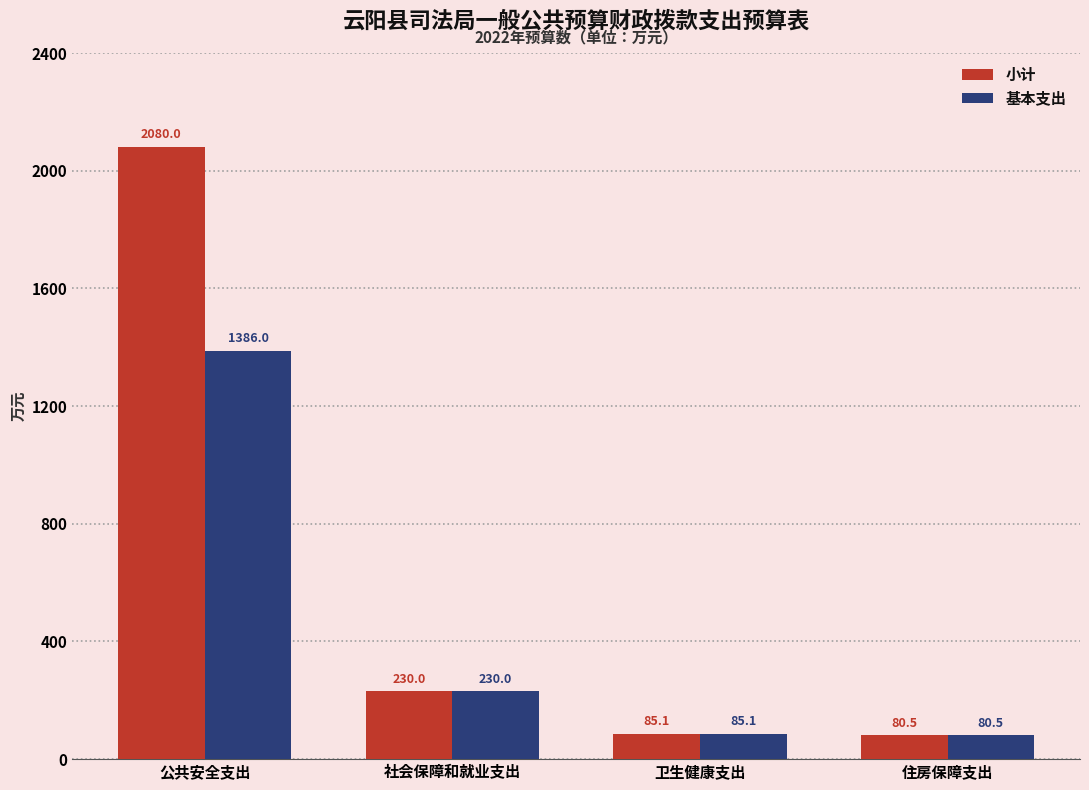

What is the total value across all series at 公共安全支出?

3466.1